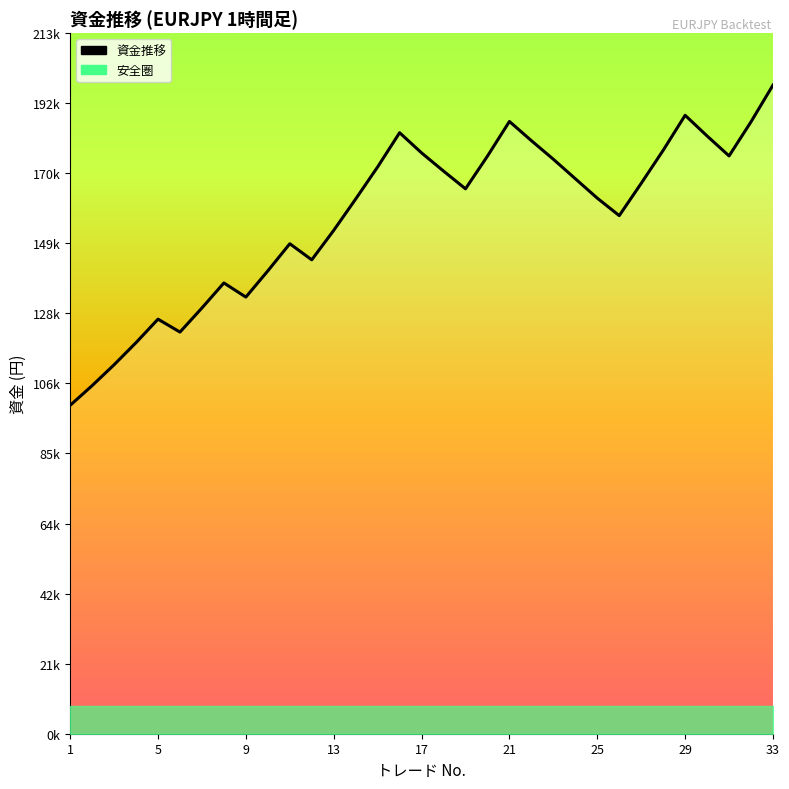

Count the number of data series in this chart.

1